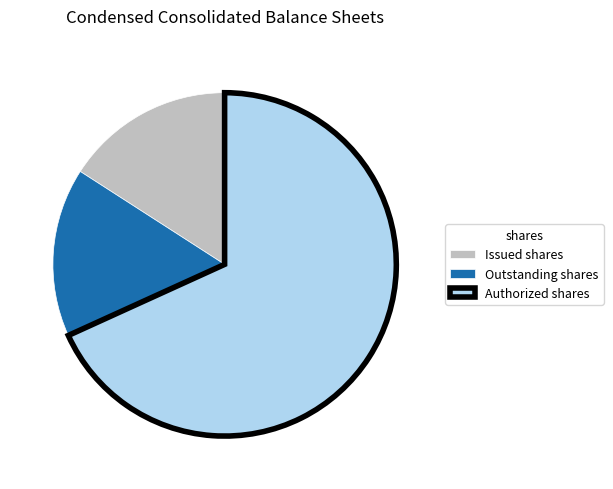

How many segments does this pie chart have?

3